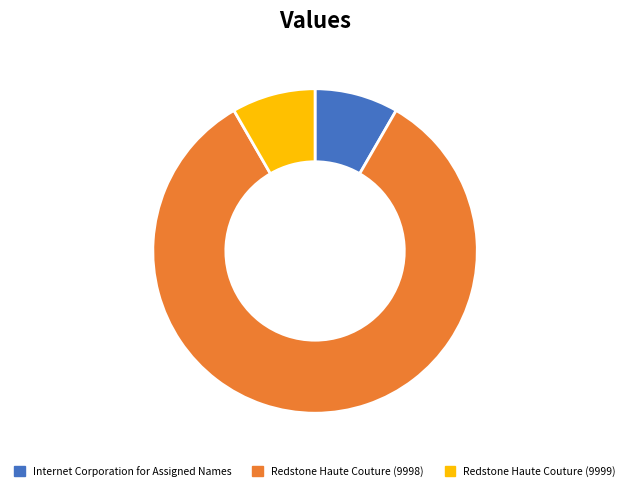

Is there a majority slice in this chart?

Yes